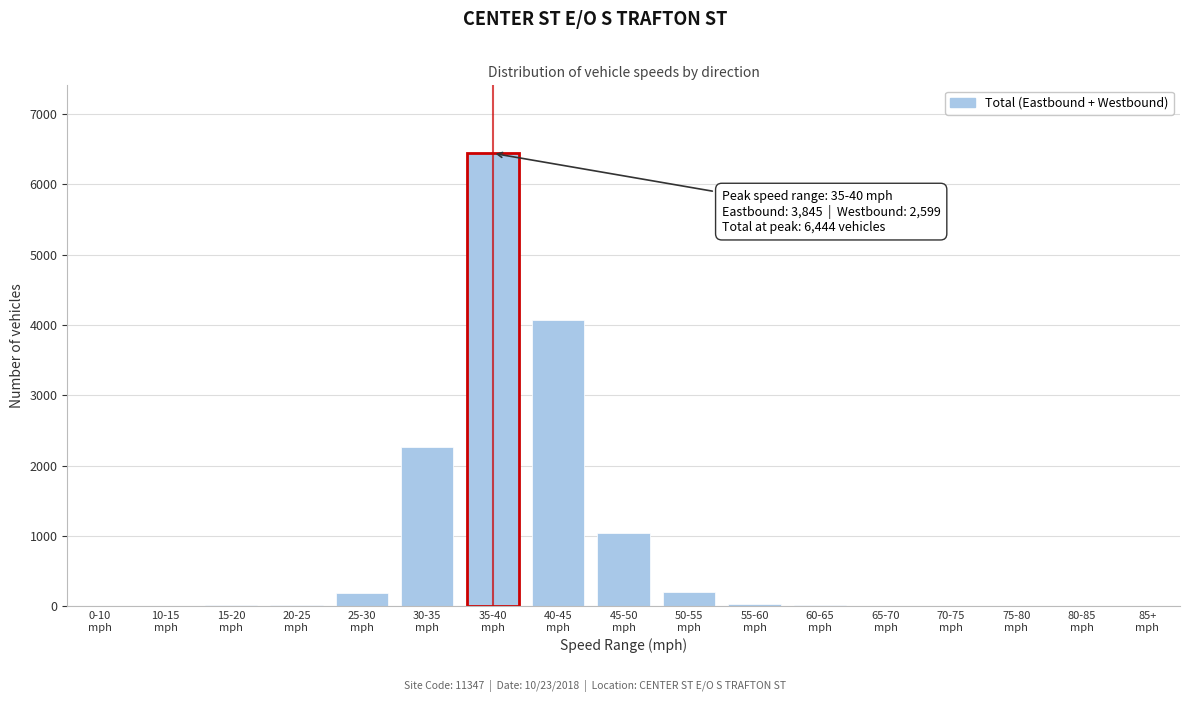

What is the maximum value shown in the chart?

6444